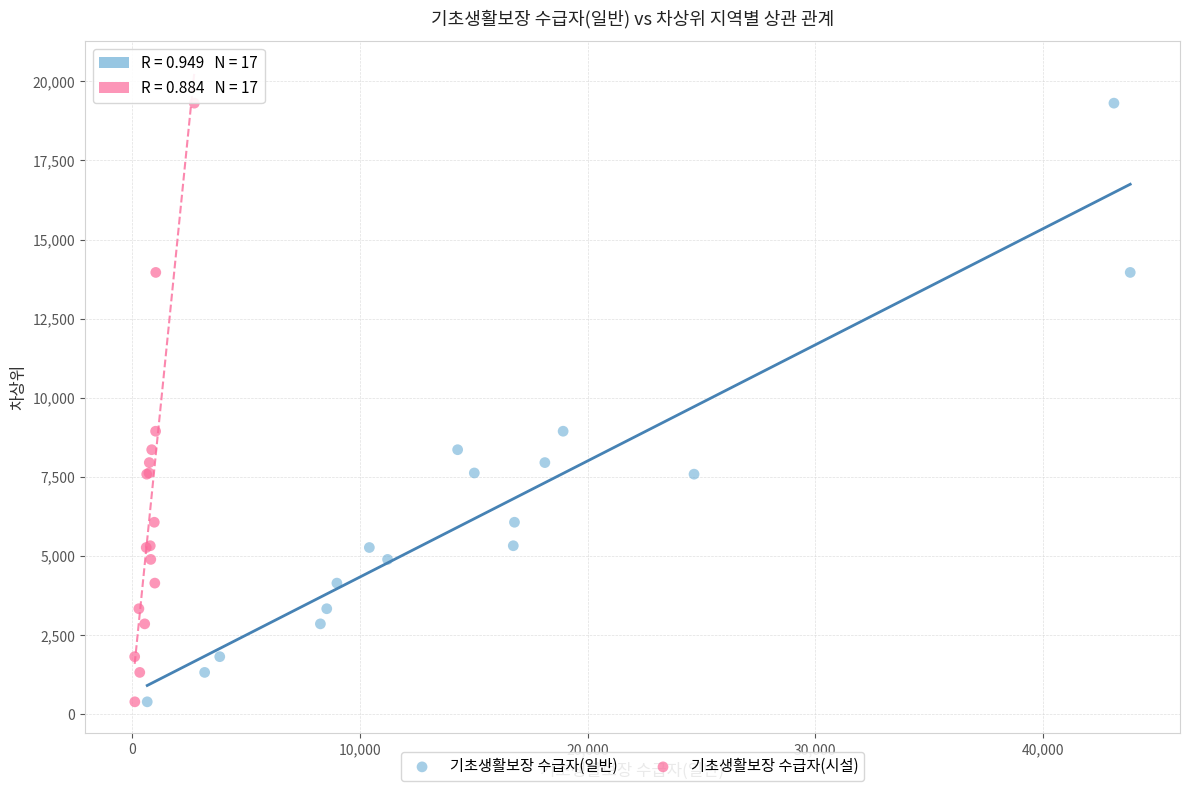

What are all the series names shown in the legend?

기초생활보장 수급자(일반), 기초생활보장 수급자(시설)